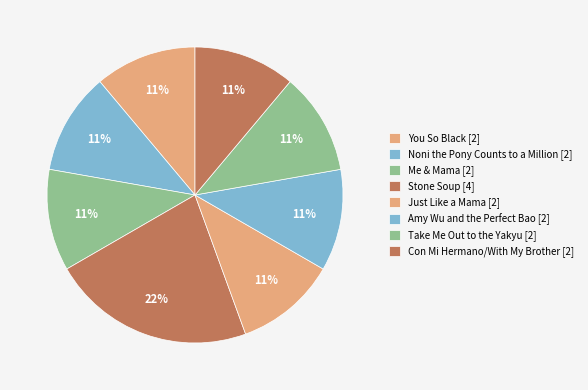

The Just Like a Mama slice represents 3% of the pie. True or false?

False